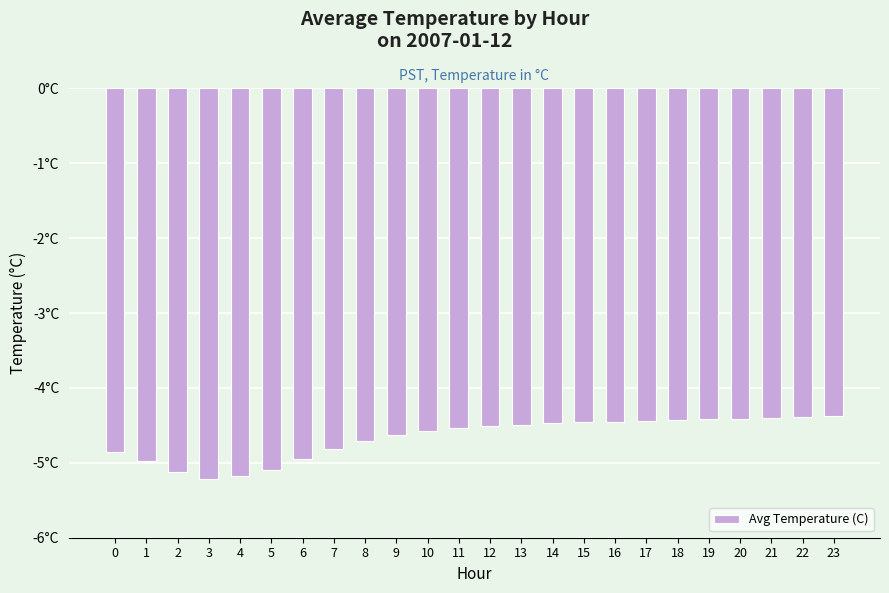

Rank the categories by value from lowest to highest.

3, 4, 2, 5, 1, 6, 0, 7, 8, 9, 10, 11, 12, 13, 14, 15, 16, 17, 18, 19, 20, 21, 22, 23